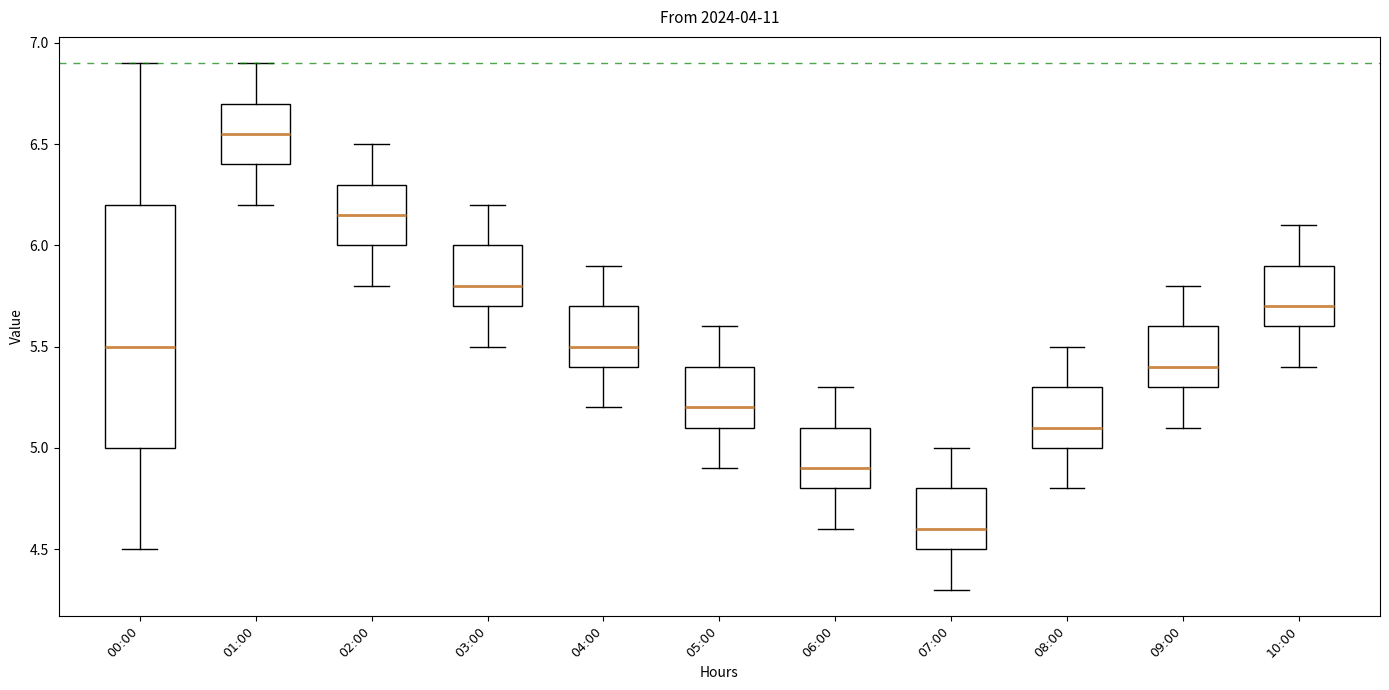

Where is the upper edge of the box for 00:00 on the y-axis? The values are not printed on the chart, so give them approximately, as read against the axis.

6.20